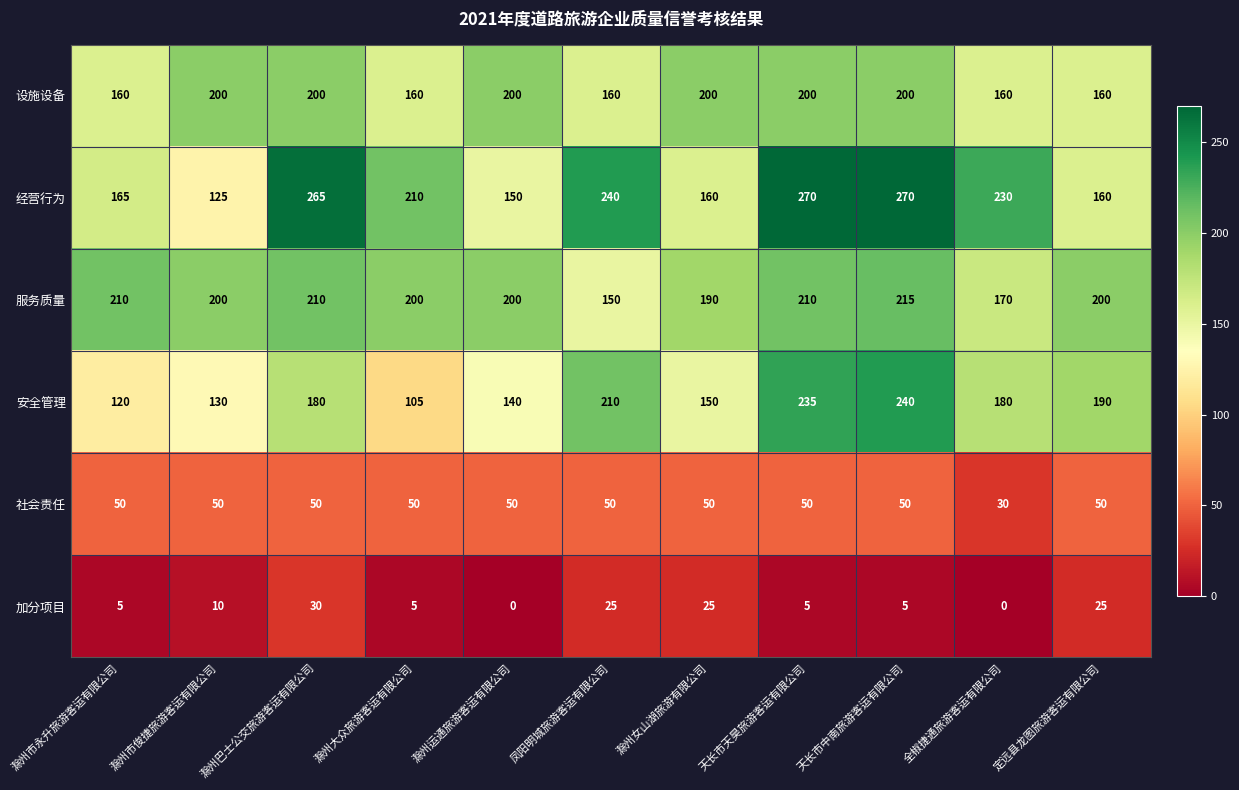

What is the minimum value for 设施设备?

160